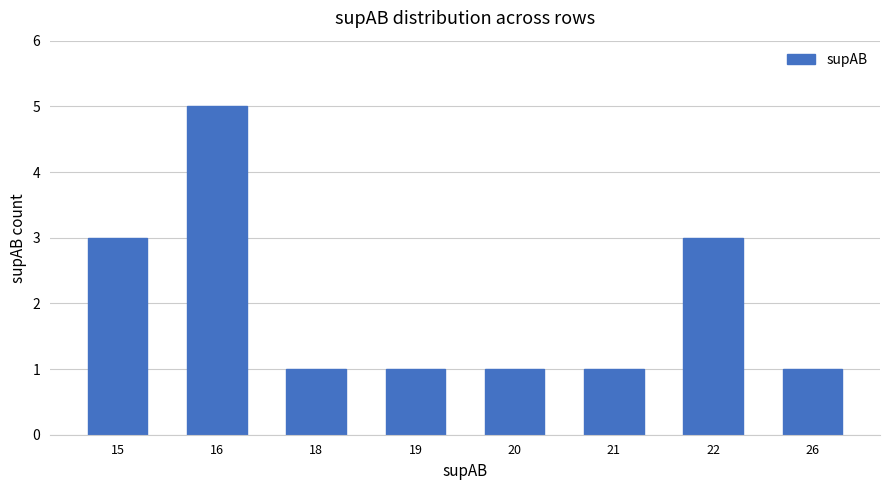

What is the value of the 4th bar from the left?

1